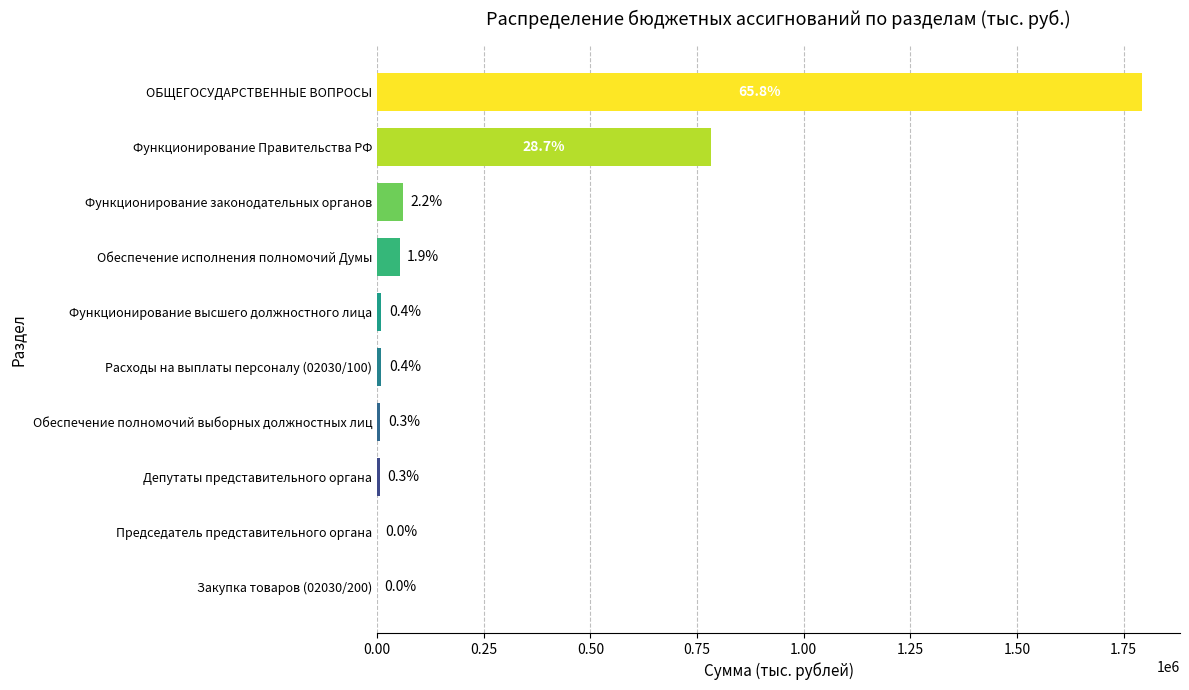

Are the bars horizontal?

Yes